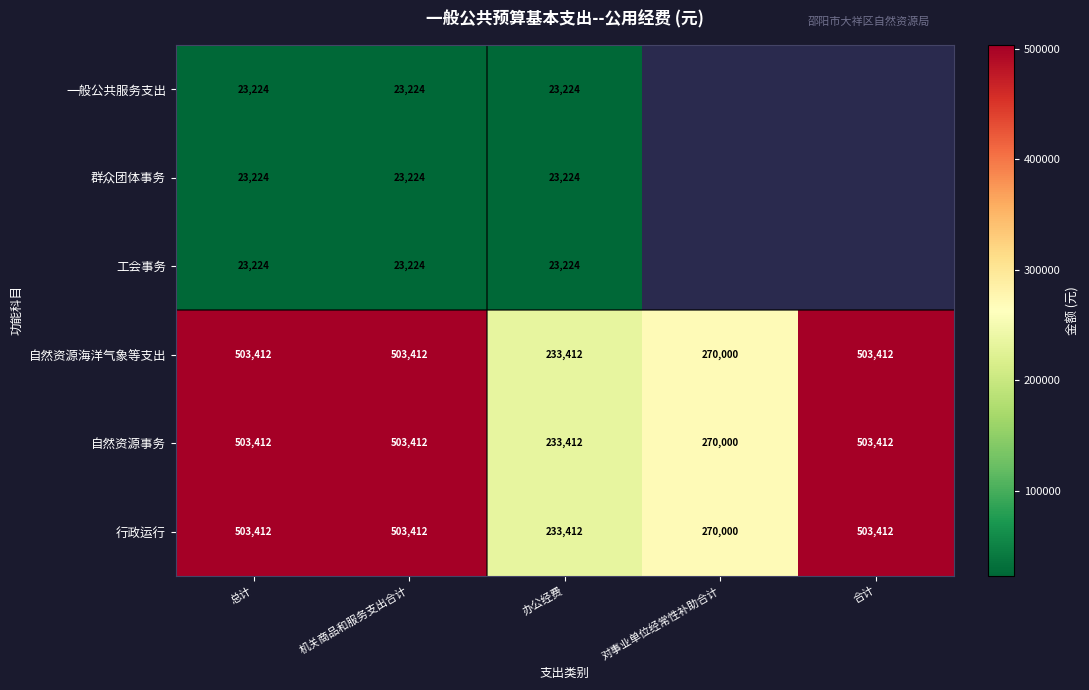

The 群众团体事务 series shows 14209.3 at 总计. True or false?

False